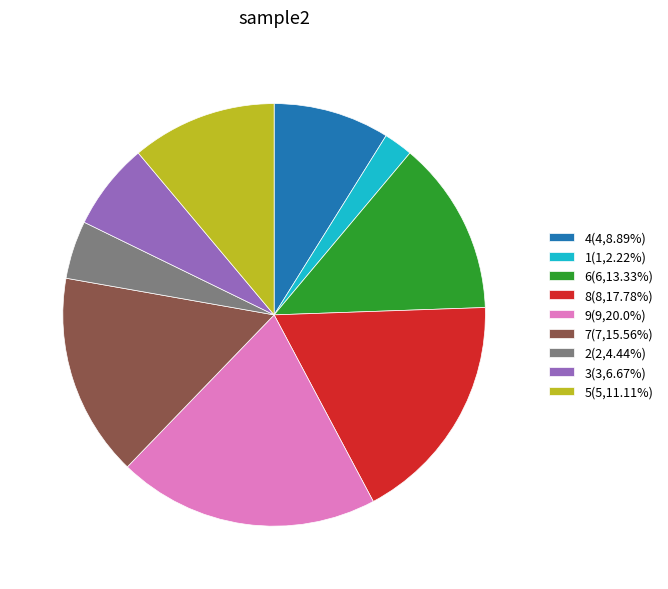

Is there any slice that represents more than half of the pie?

No